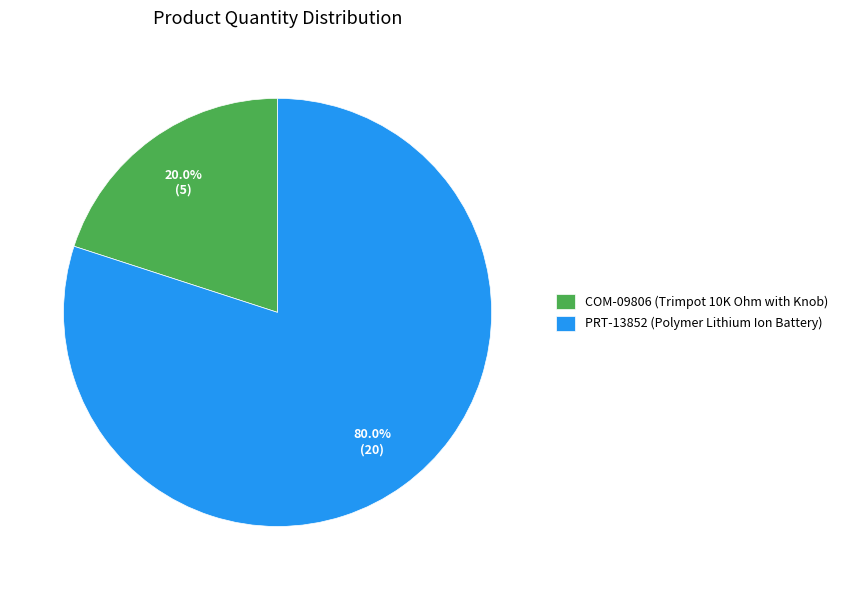

What percentage is the PRT-13852 (Polymer Lithium Ion Battery) slice, to the nearest percent?

80%